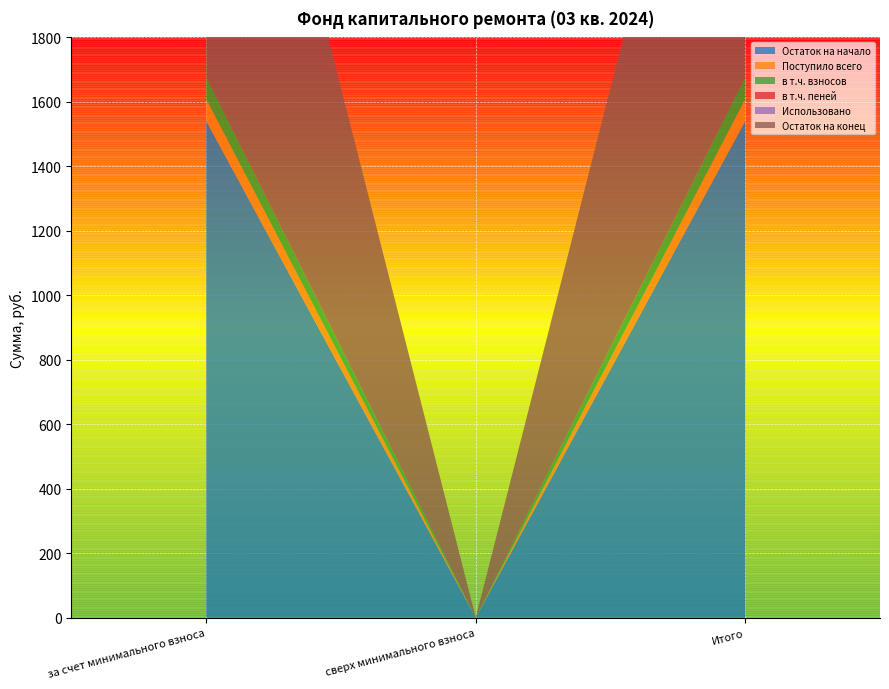

Reading left to right, list all the values displayed in this chart.

Остаток на начало: за счет минимального взноса=1540.5	сверх минимального взноса=0.0	Итого=1540.5
Поступило всего: за счет минимального взноса=68.8	сверх минимального взноса=0.0	Итого=68.8
в т.ч. взносов: за счет минимального взноса=68.5	сверх минимального взноса=0.0	Итого=68.5
в т.ч. пеней: за счет минимального взноса=0.3	сверх минимального взноса=0.0	Итого=0.3
Использовано: за счет минимального взноса=0.0	сверх минимального взноса=0.0	Итого=0.0
Остаток на конец: за счет минимального взноса=1609.3	сверх минимального взноса=0.0	Итого=1609.3